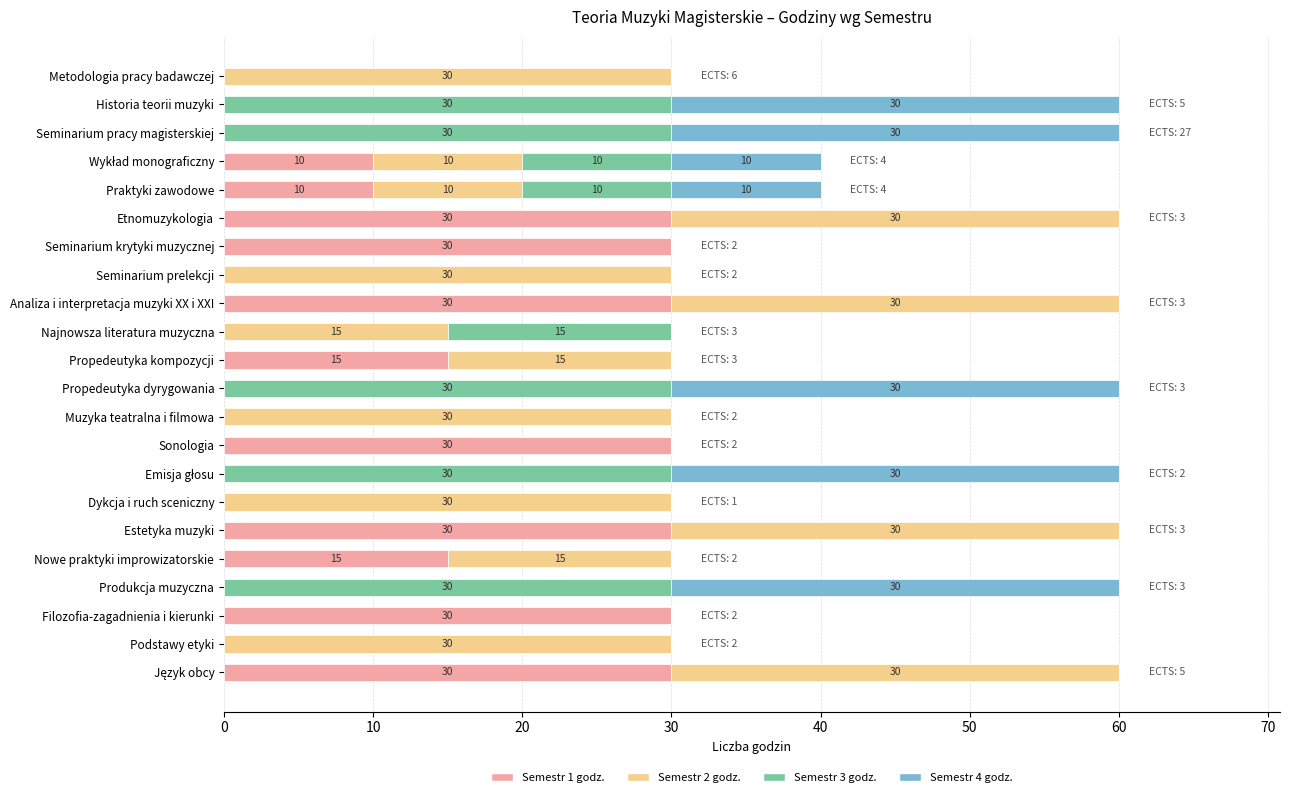

Is it true that Semestr 1 godz. equals 30 at Etnomuzykologia?

True